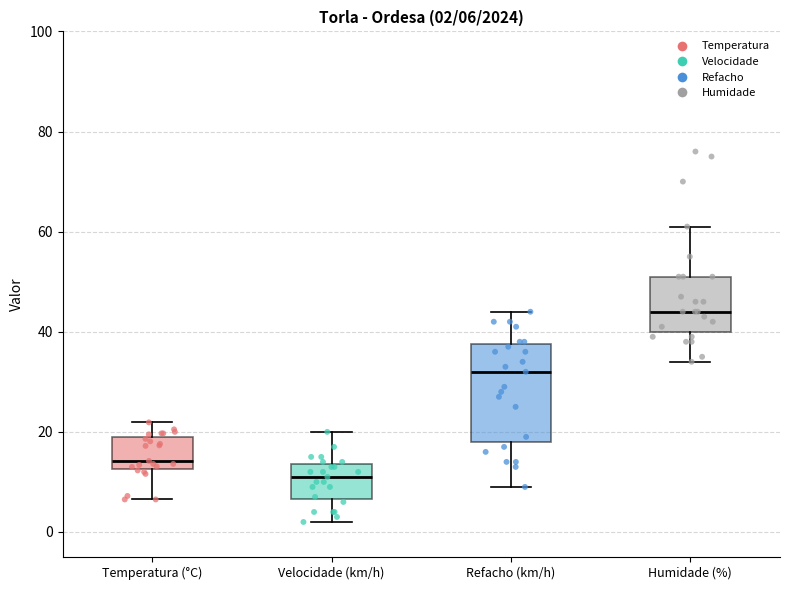

Comparing the boxes themselves (not the whiskers), which one is the tallest?

Refacho (km/h)